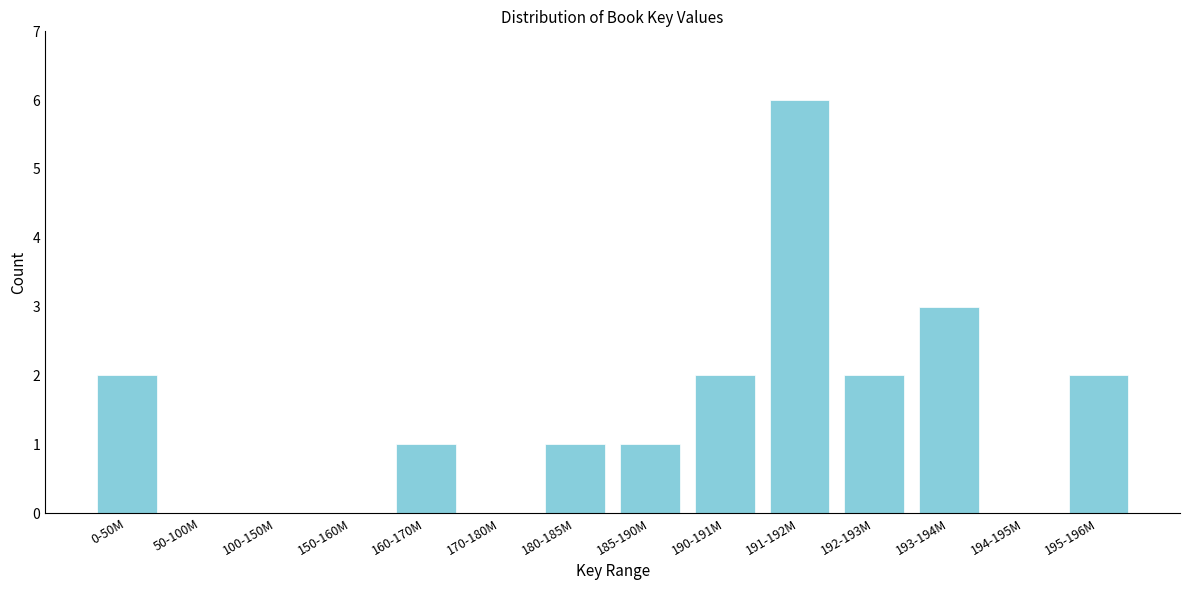

Reading right to left, what are all the values shown in this chart?

195-196M=2	194-195M=0	193-194M=3	192-193M=2	191-192M=6	190-191M=2	185-190M=1	180-185M=1	170-180M=0	160-170M=1	150-160M=0	100-150M=0	50-100M=0	0-50M=2